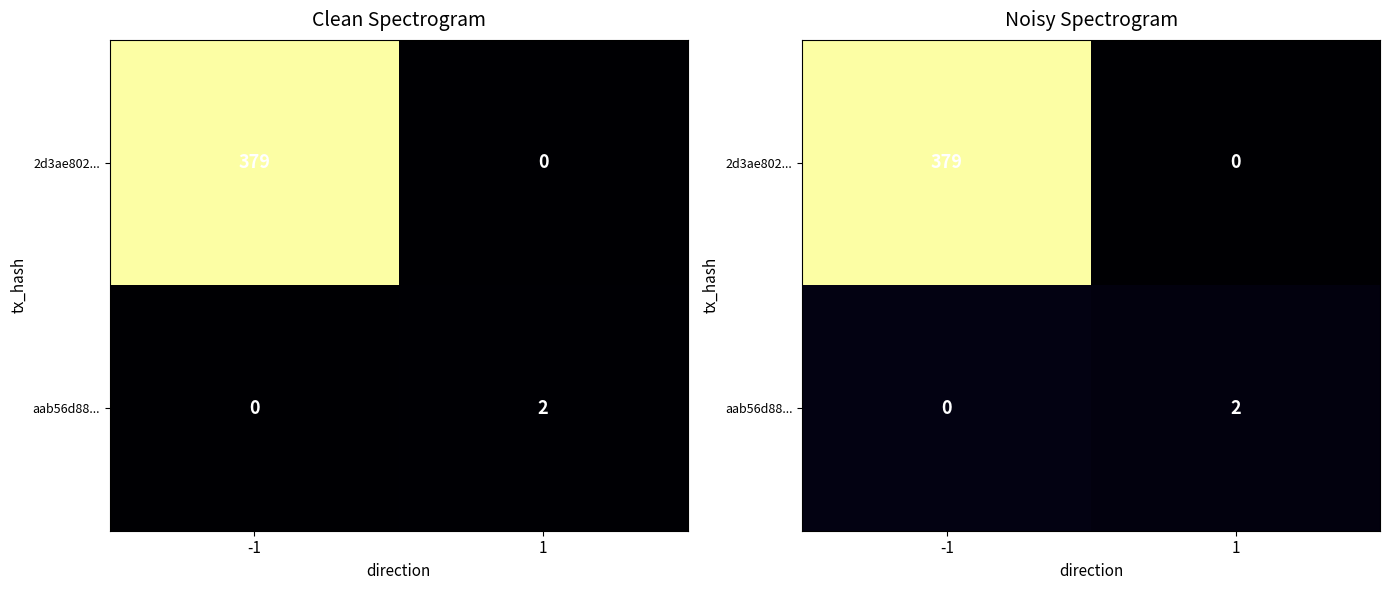

Where does the aab56d88... series first go above 25?

-1